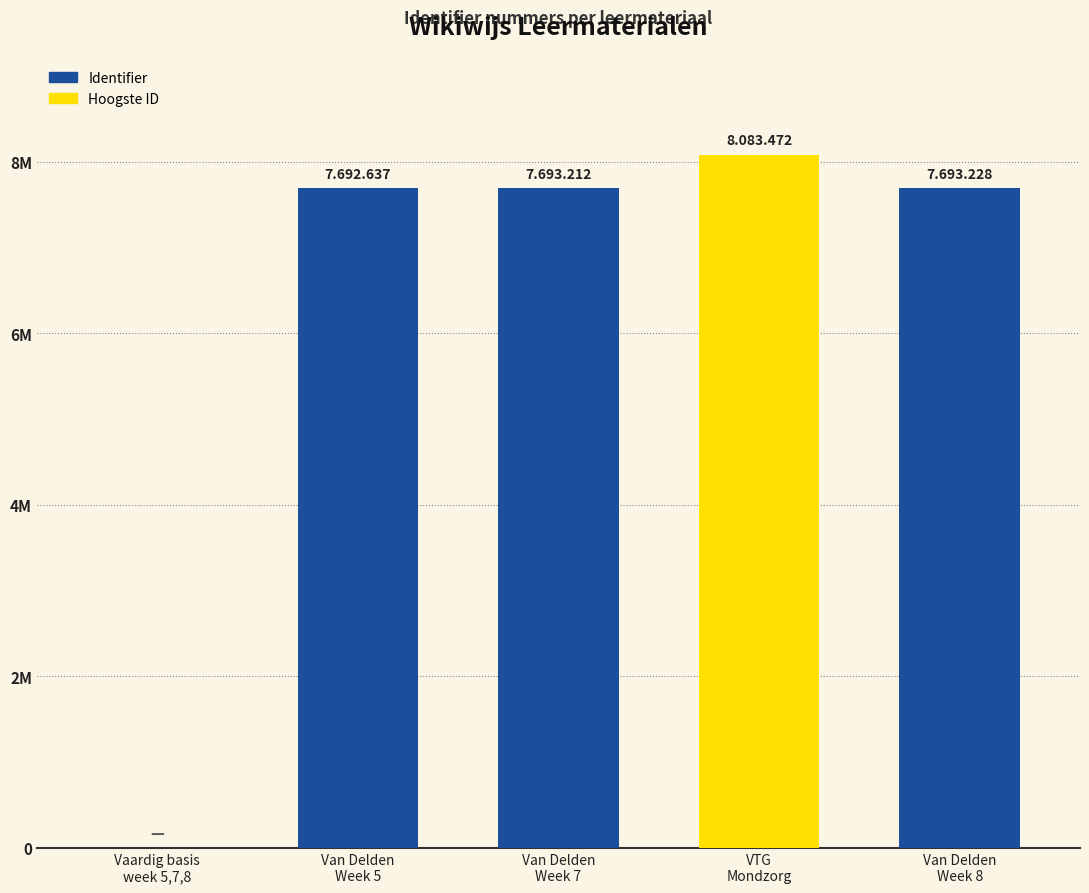

What is the change in value from Vaardig basis
week 5,7,8 to Van Delden
Week 7?

+7693212